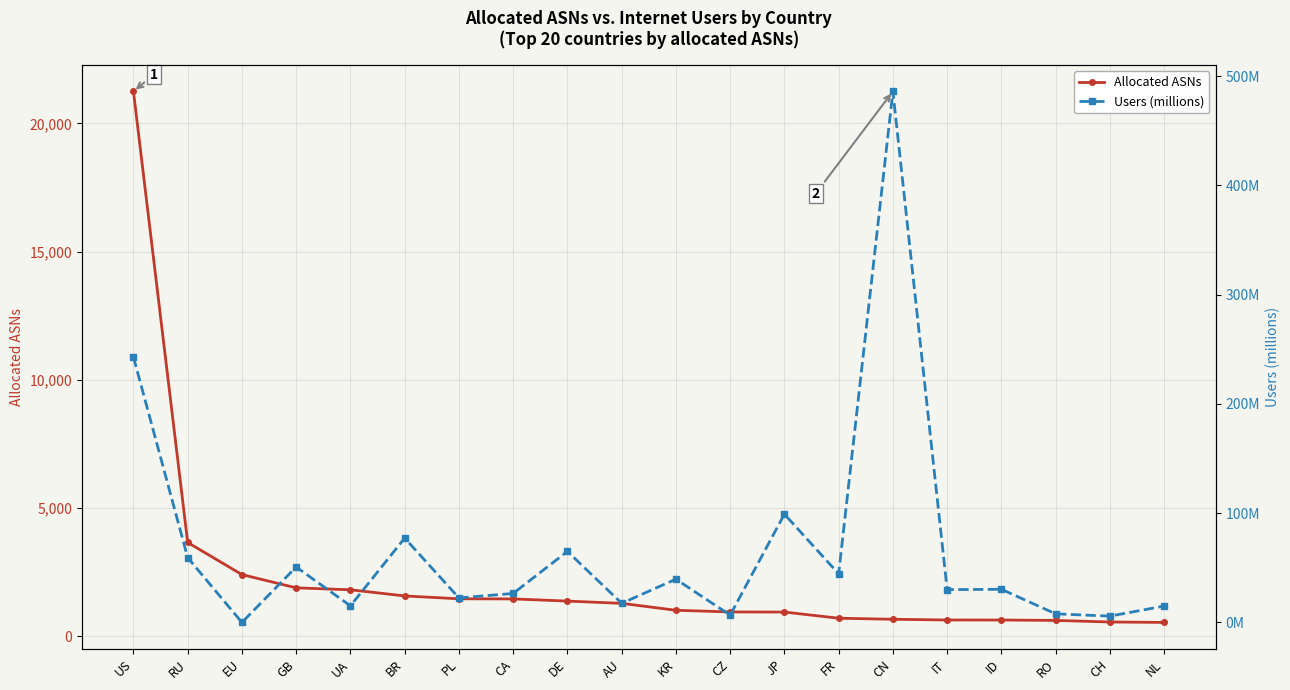

What is the average value of the Users (millions) series?

67.1